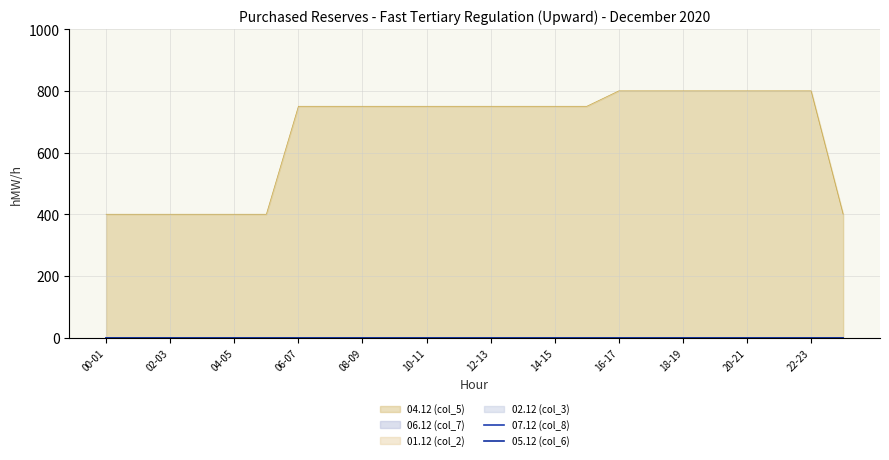

What position from the left is 09-10?

10